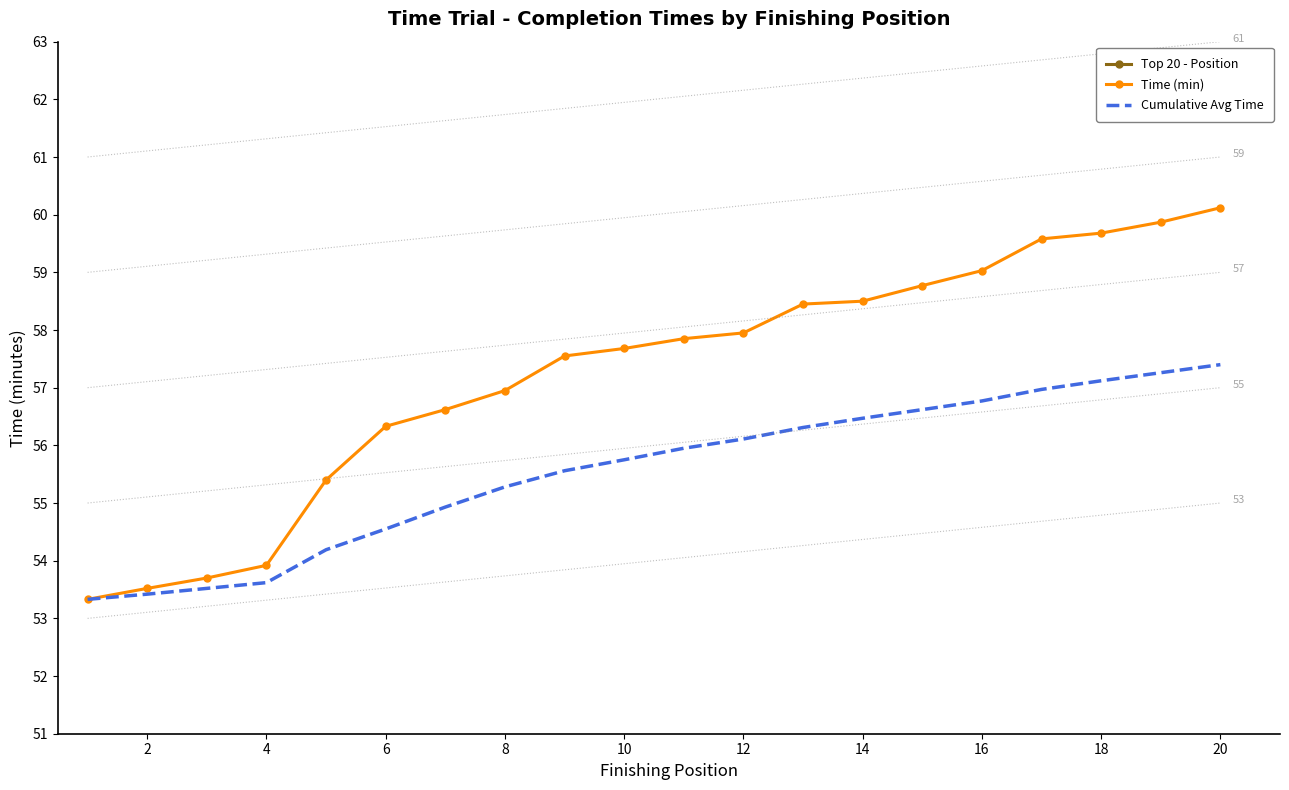

What is the difference between the Time (min) values at 8 and 12?

1.0